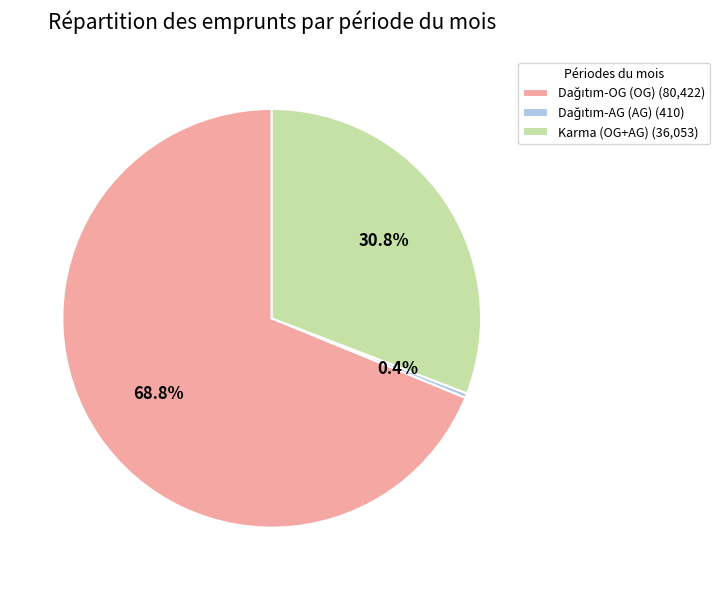

Does any single category account for the majority?

Yes